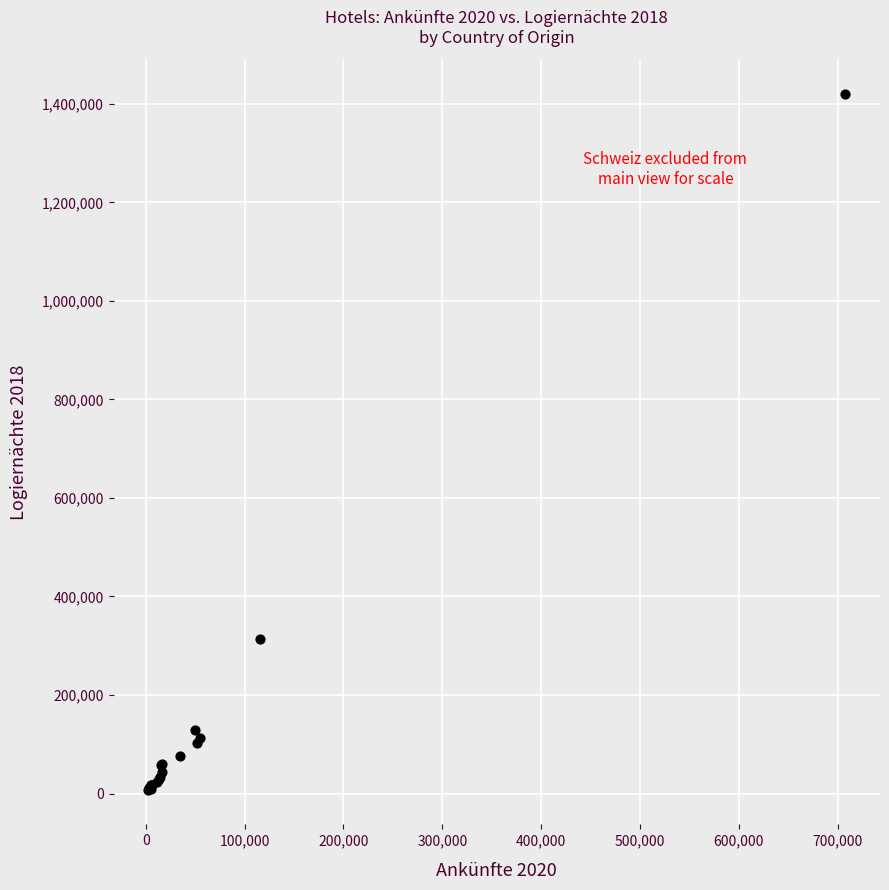

What Y value in the scatter plot is closest to 714011?

314638